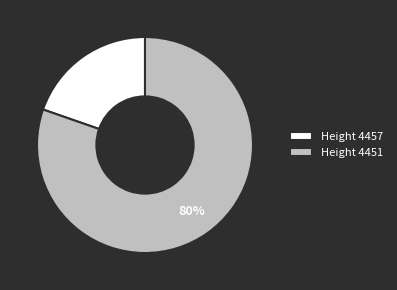

Between Height 4451 and Height 4457, which is larger?

Height 4451